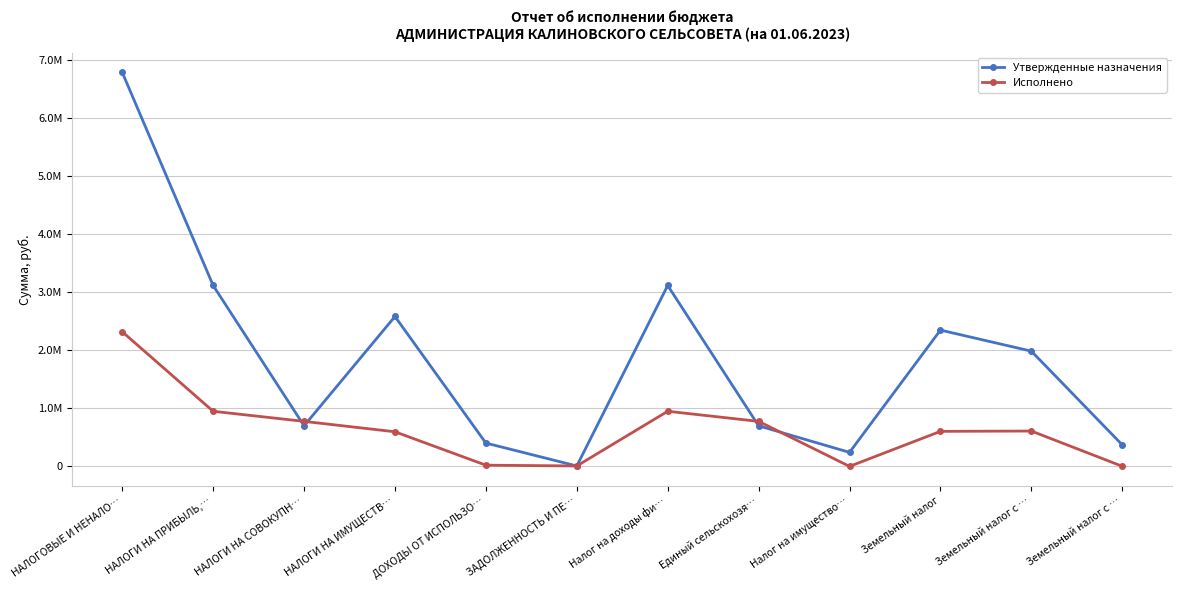

What is the difference between the maximum and minimum values in the Утвержденные назначения series?

6795157.0